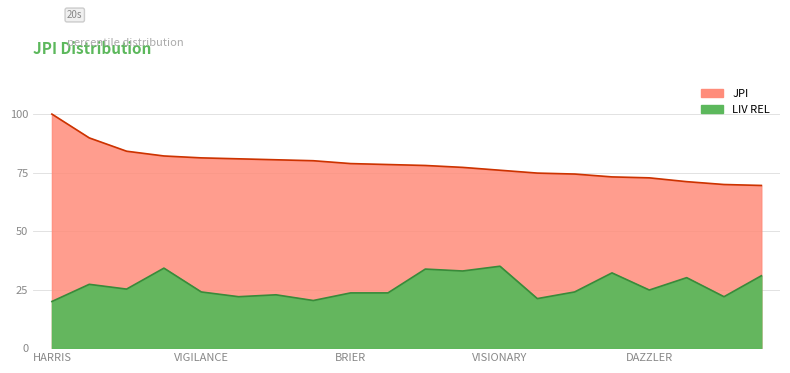

True or false: JPI has a value of 69.9 at ILLUSION.

True